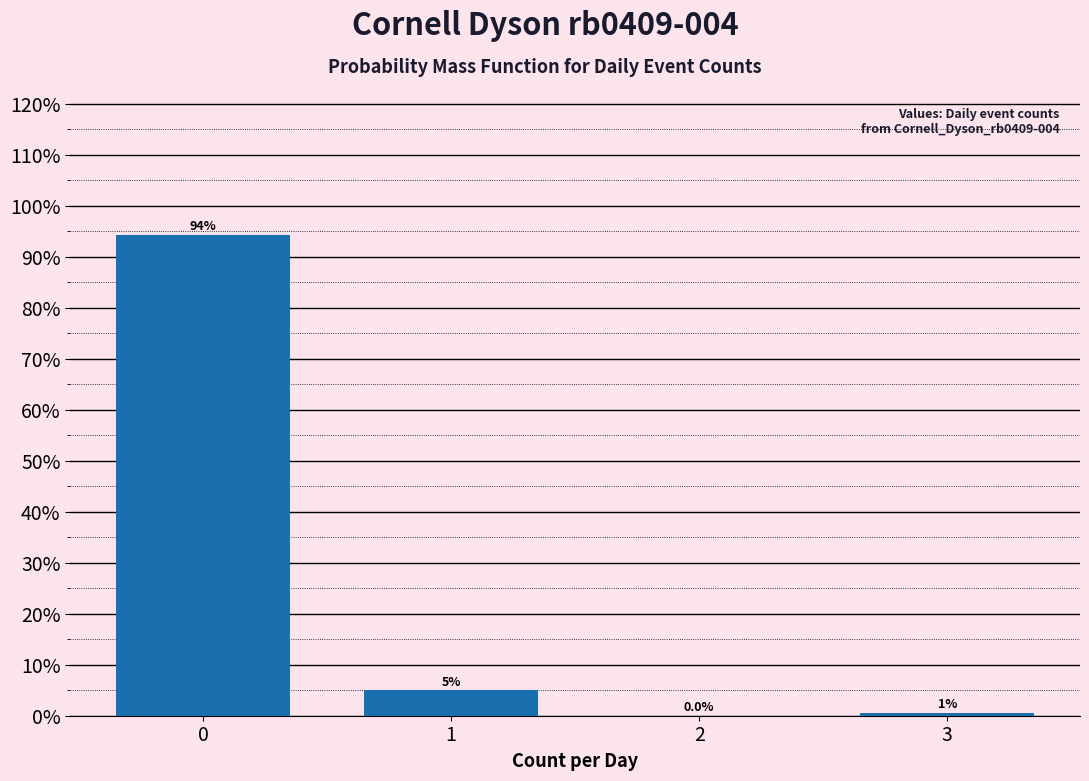

Which range on the x-axis has the tallest bar?

-0.5 to 0.5